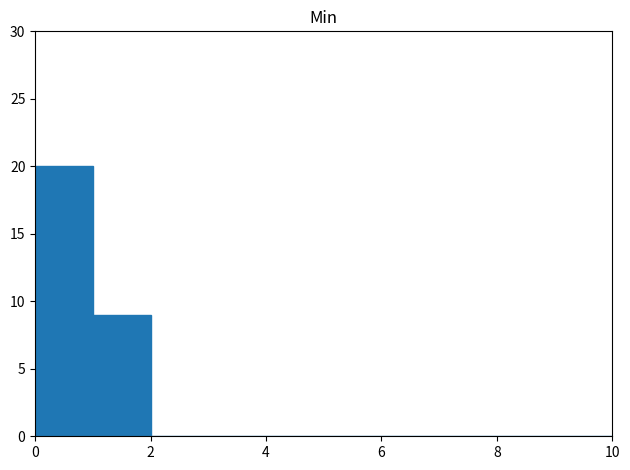

Which range on the x-axis has the tallest bar?

0 to 1